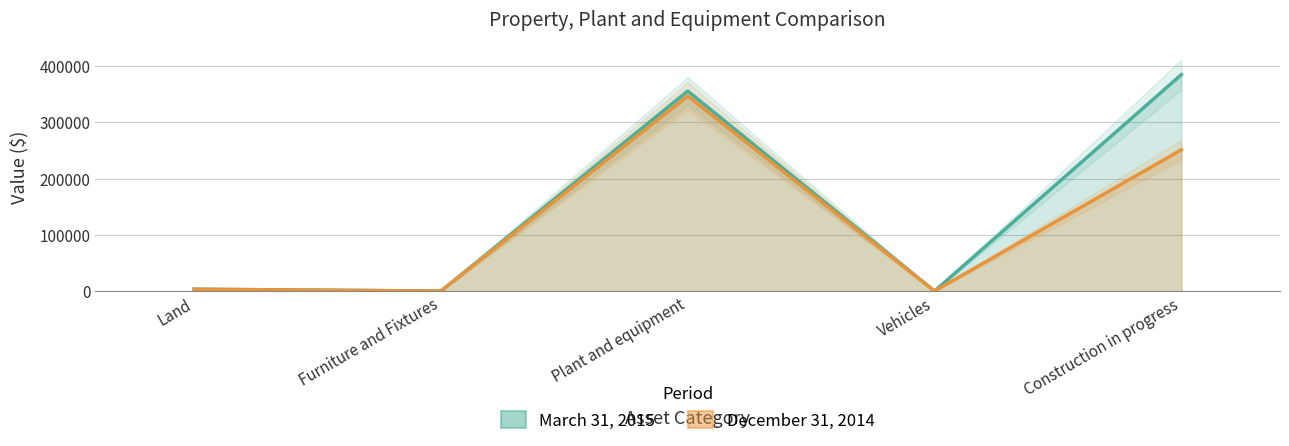

True or false: December 31, 2014 and March 31, 2015 intersect in this chart.

False